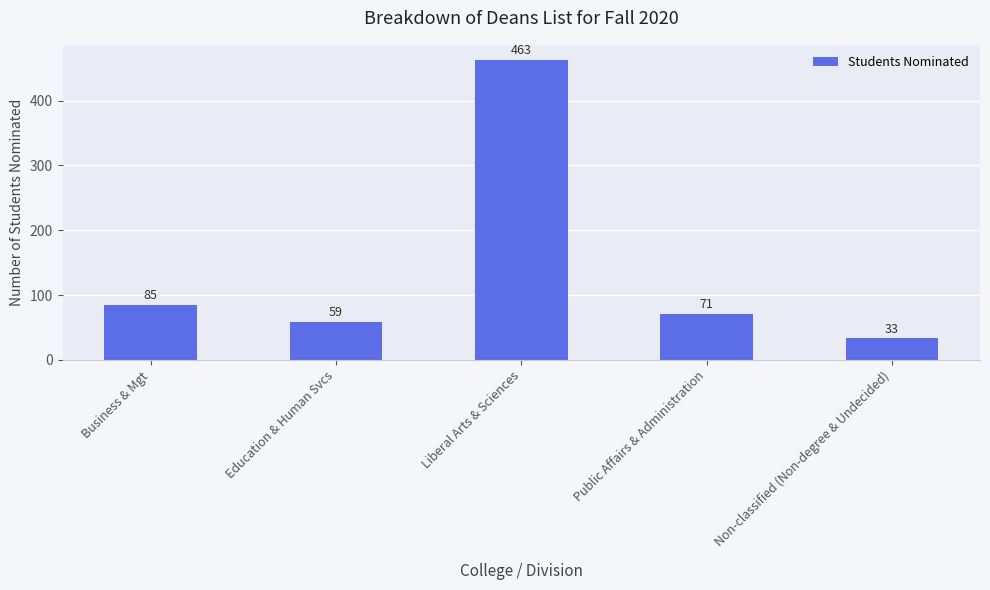

Reading left to right, what are all the values shown in this chart?

Business & Mgt=85	Education & Human Svcs=59	Liberal Arts & Sciences=463	Public Affairs & Administration=71	Non-classified (Non-degree & Undecided)=33